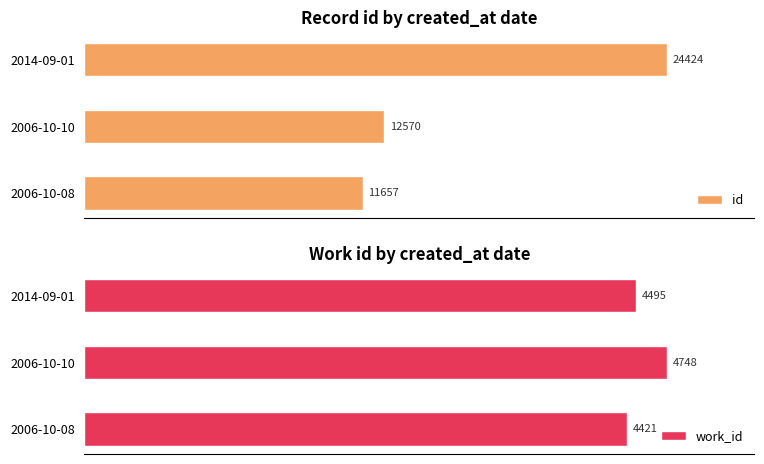

Rank the categories by id value from highest to lowest.

2014-09-01, 2006-10-10, 2006-10-08